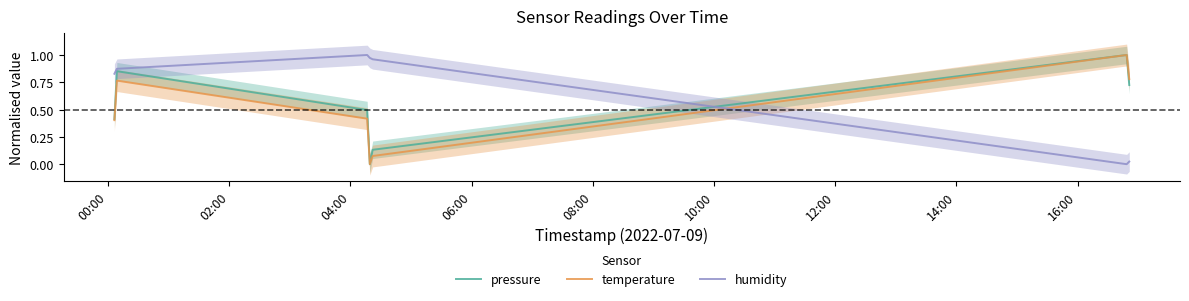

After their last crossing, which series has the higher values: humidity or temperature?

temperature